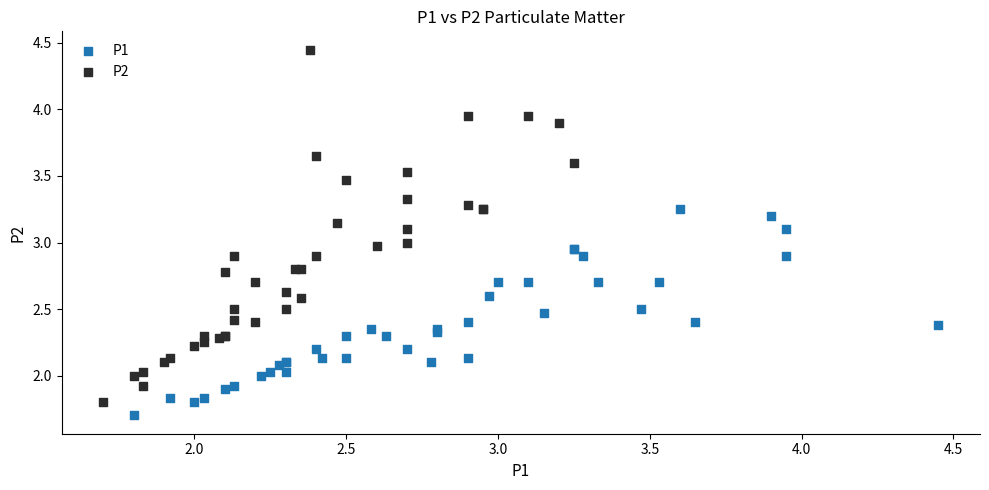

Which series has the widest spread of Y values?

P2